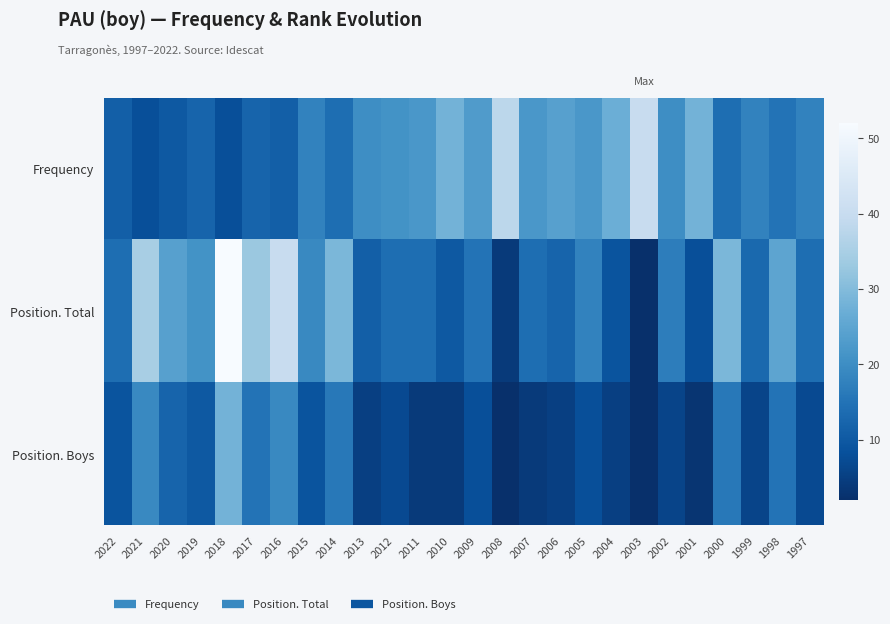

What is the total value across all series at 2001?

39